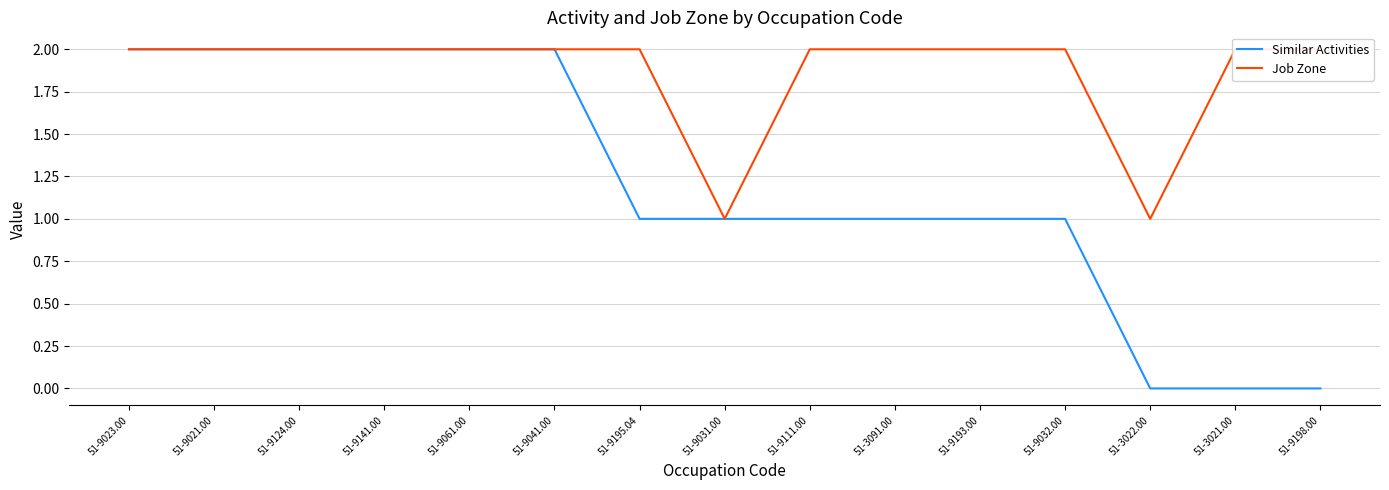

Reading right to left, extract all data points from this chart.

Similar Activities: 0	0	0	1	1	1	1	1	1	2	2	2	2	2	2
Job Zone: 2	2	1	2	2	2	2	1	2	2	2	2	2	2	2